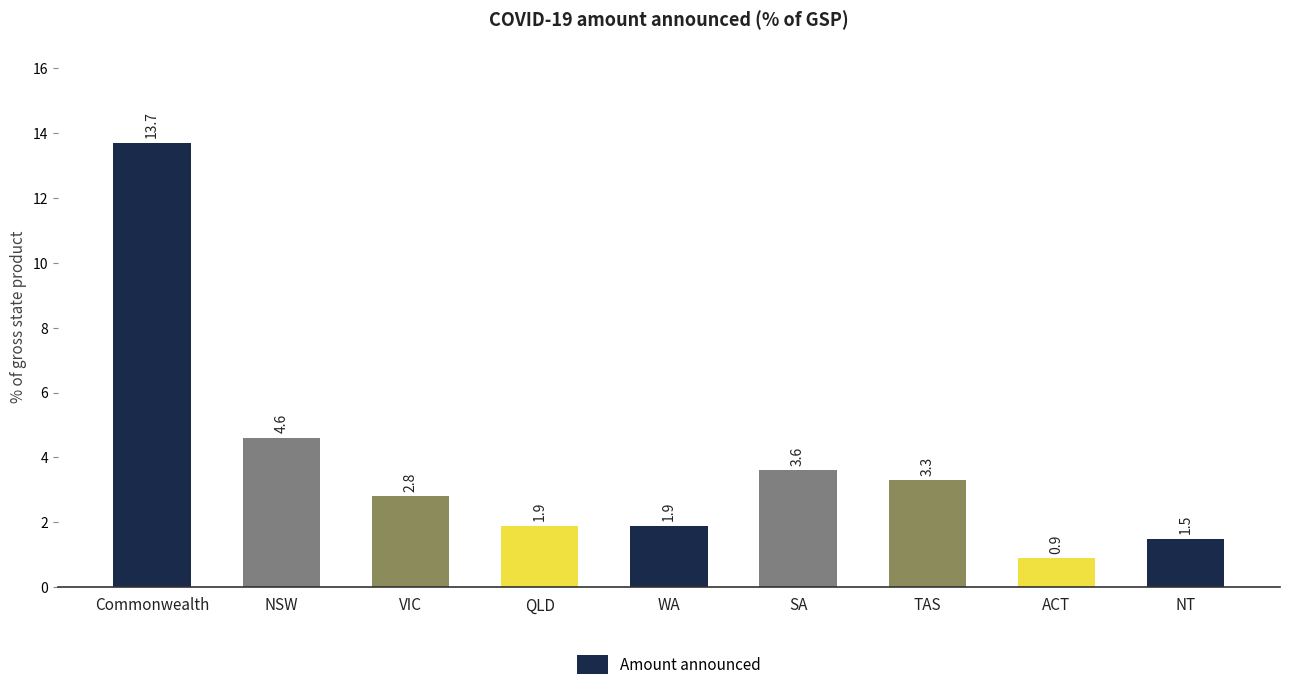

What is the change in value from TAS to NT?

-1.8